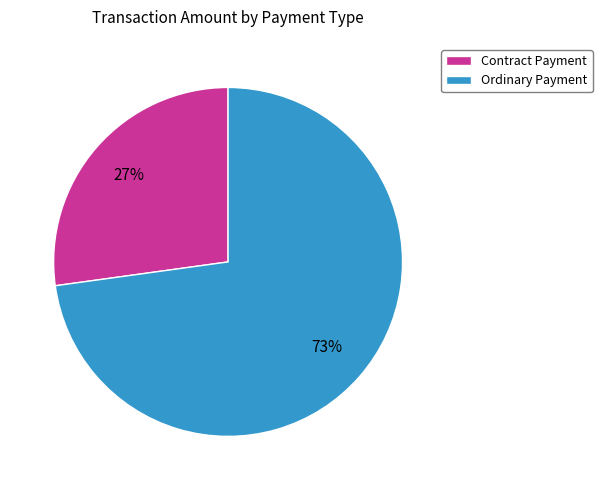

Which slice is the smallest?

Contract Payment